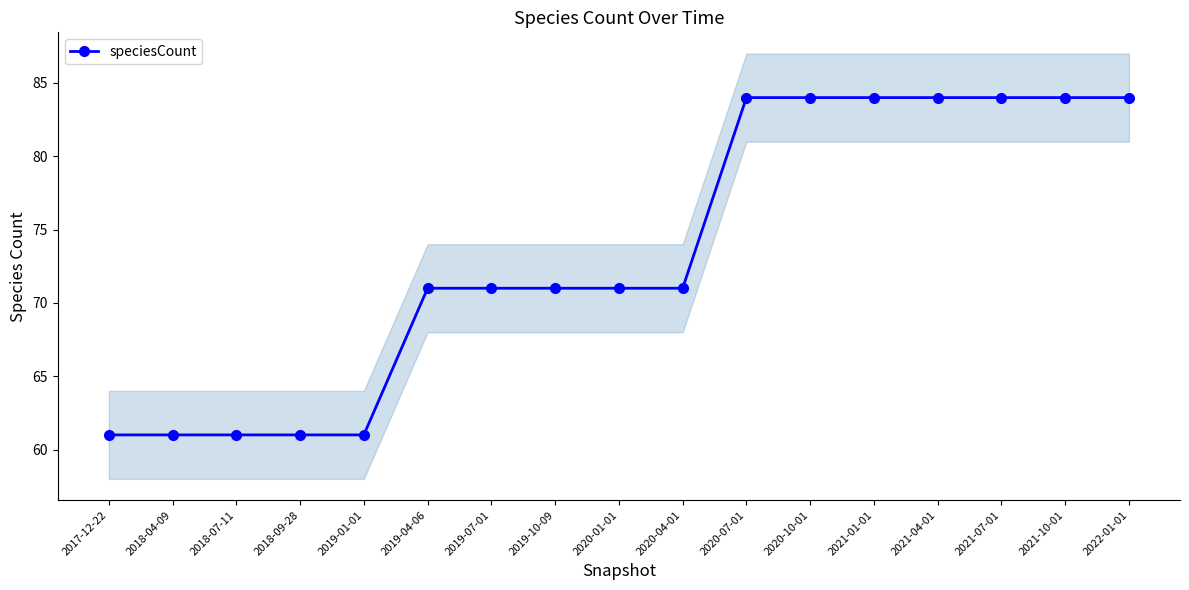

What is the ratio of the value at 2018-07-11 to the value at 2020-07-01?

0.7